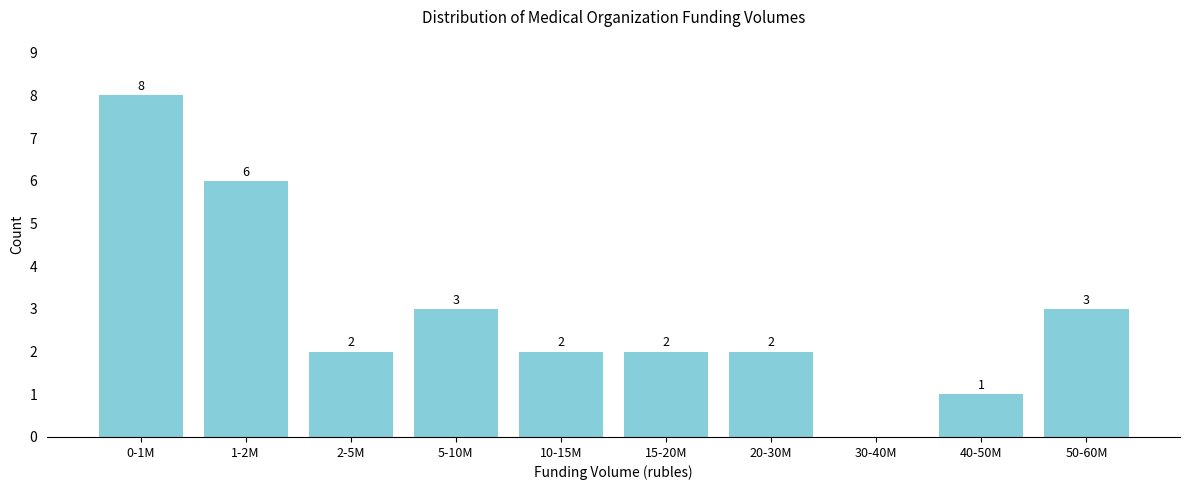

Reading right to left, transcribe all the data shown in this chart.

50-60M=3	40-50M=1	30-40M=0	20-30M=2	15-20M=2	10-15M=2	5-10M=3	2-5M=2	1-2M=6	0-1M=8